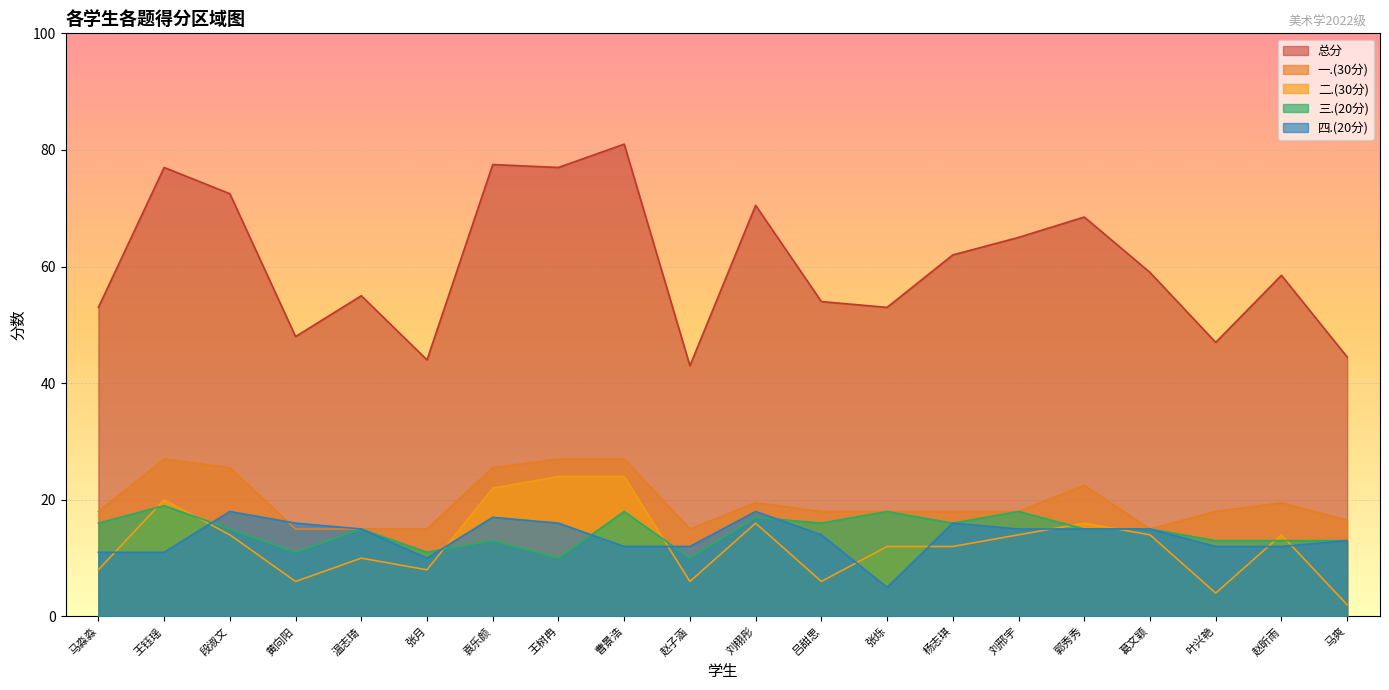

At which category does 总分 reach its first local valley?

黄向阳